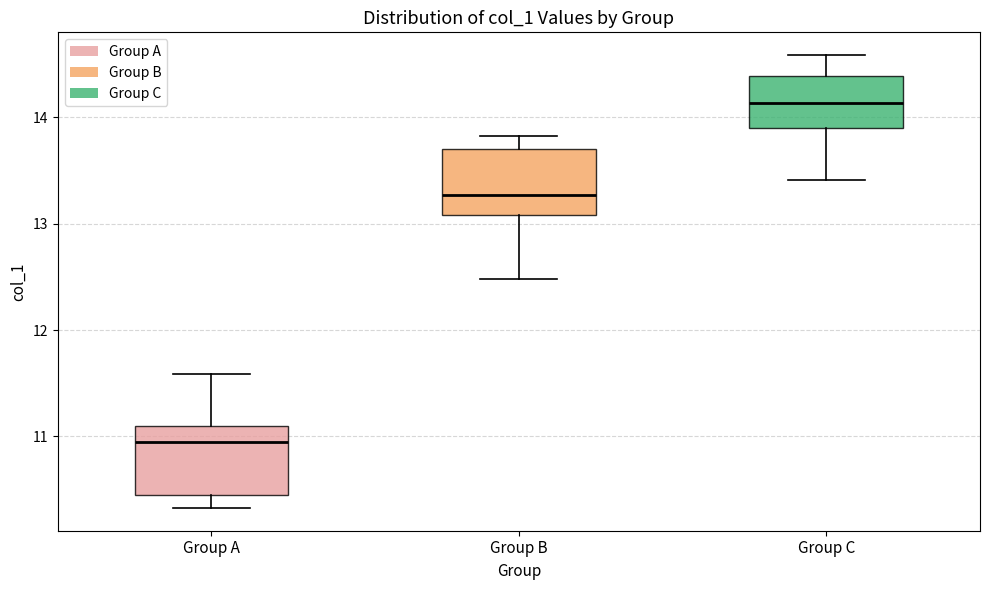

Which box's median line is the highest?

Group C